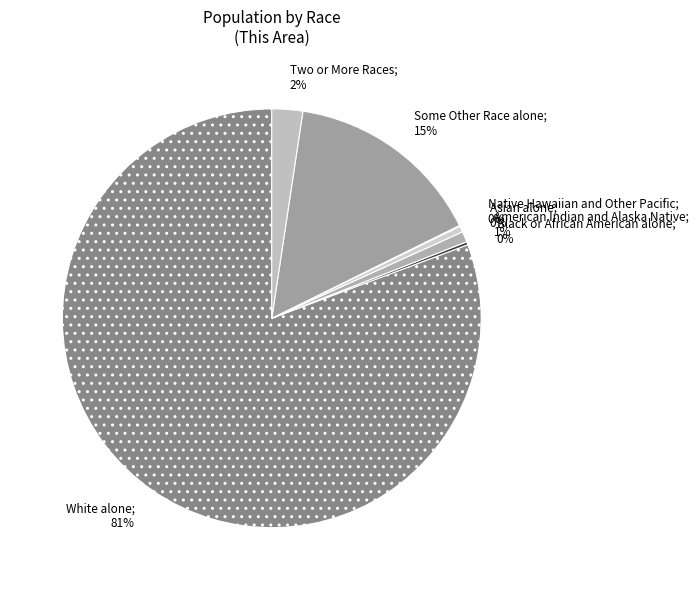

How many segments does this pie chart have?

7